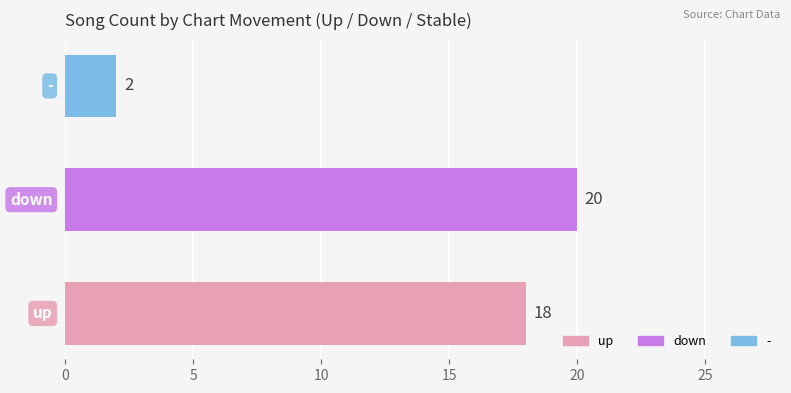

How many values are between 2 and 20?

3